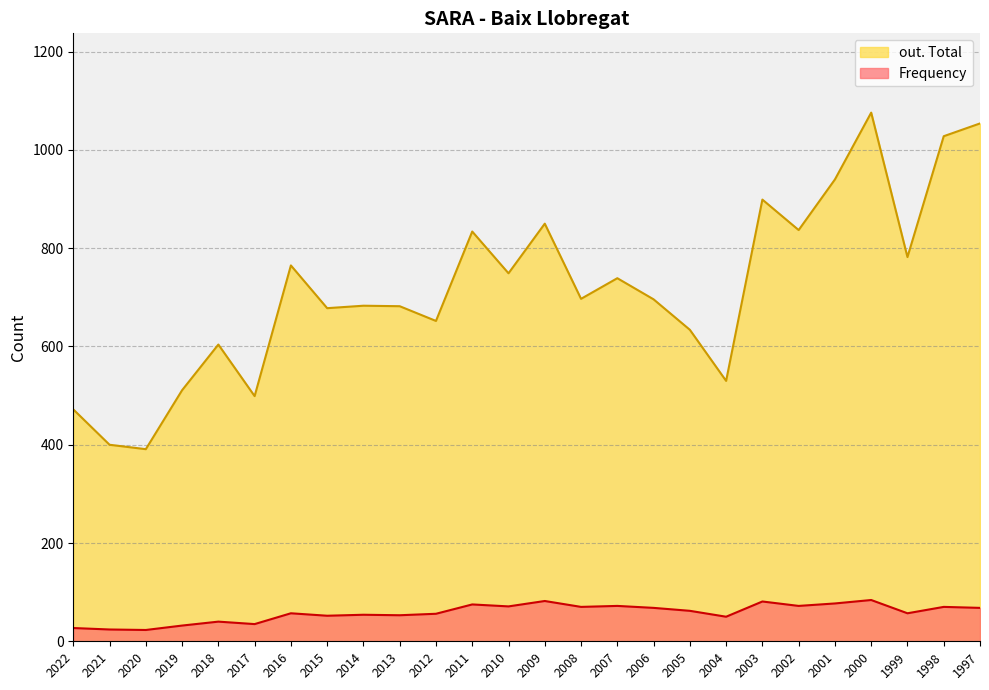

What is the difference between the maximum and minimum values in the Frequency series?

61